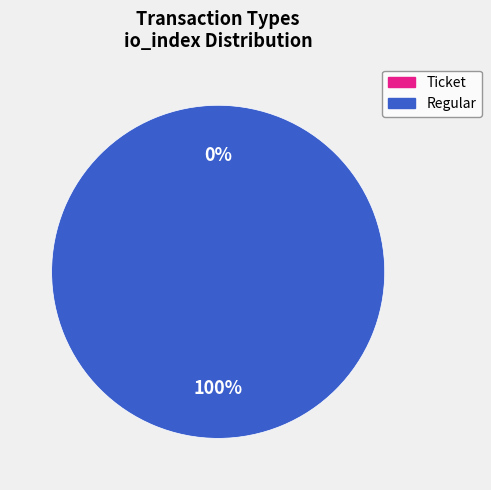

Rank the categories by value from highest to lowest.

Regular, Ticket